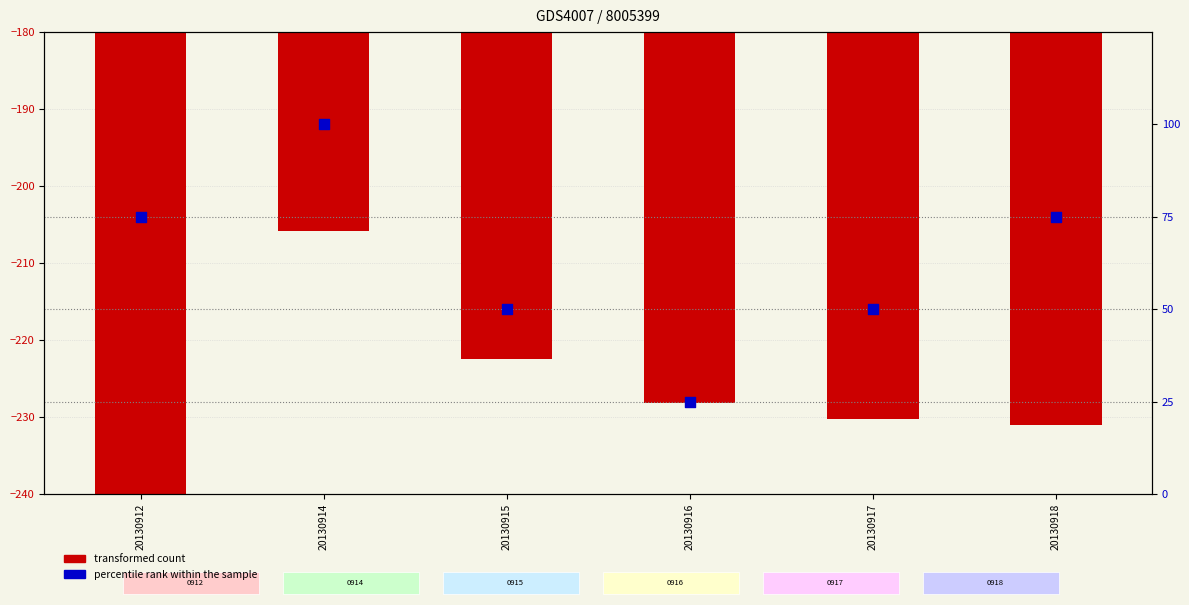

Which series has the largest total across all categories?

percentile rank within the sample